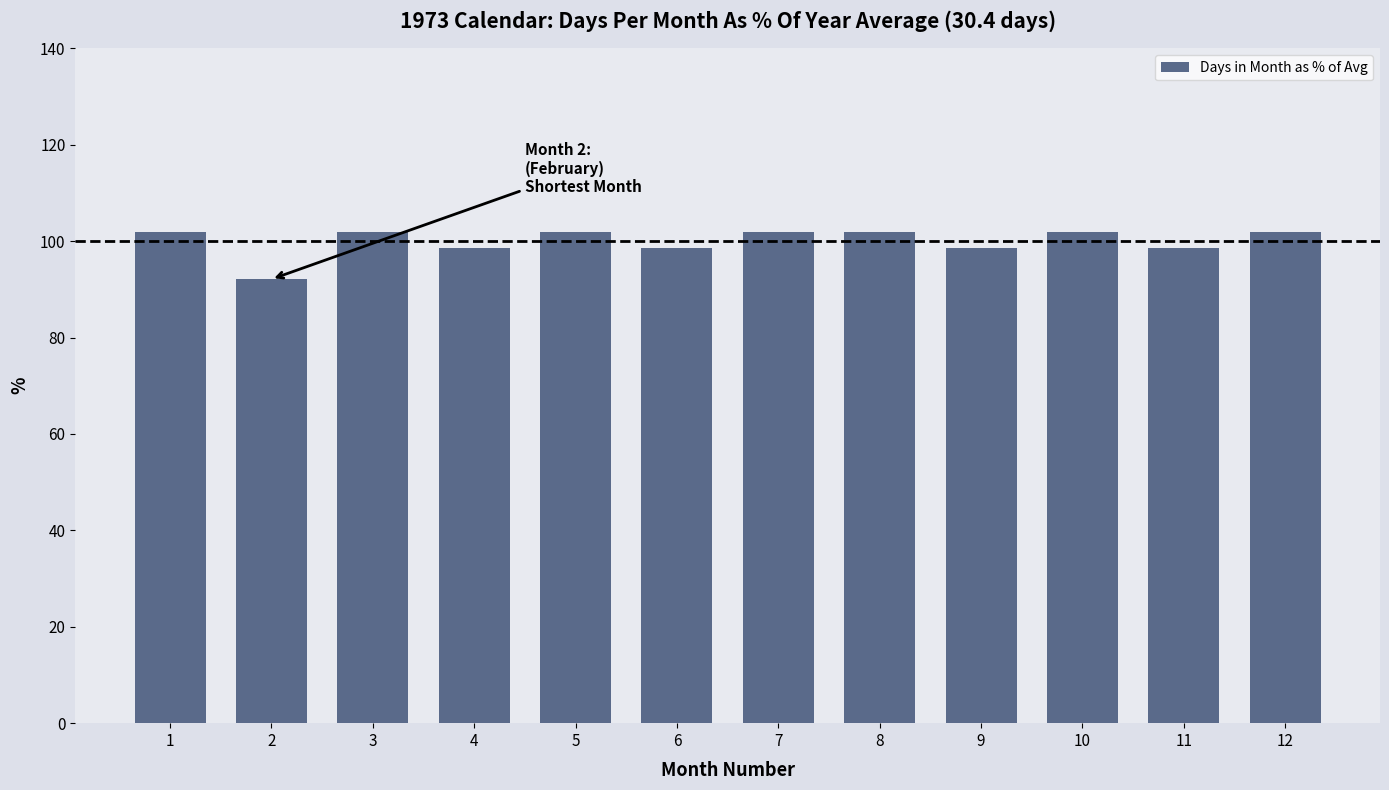

What is the ratio of the value at 4 to the value at 11?

1.0